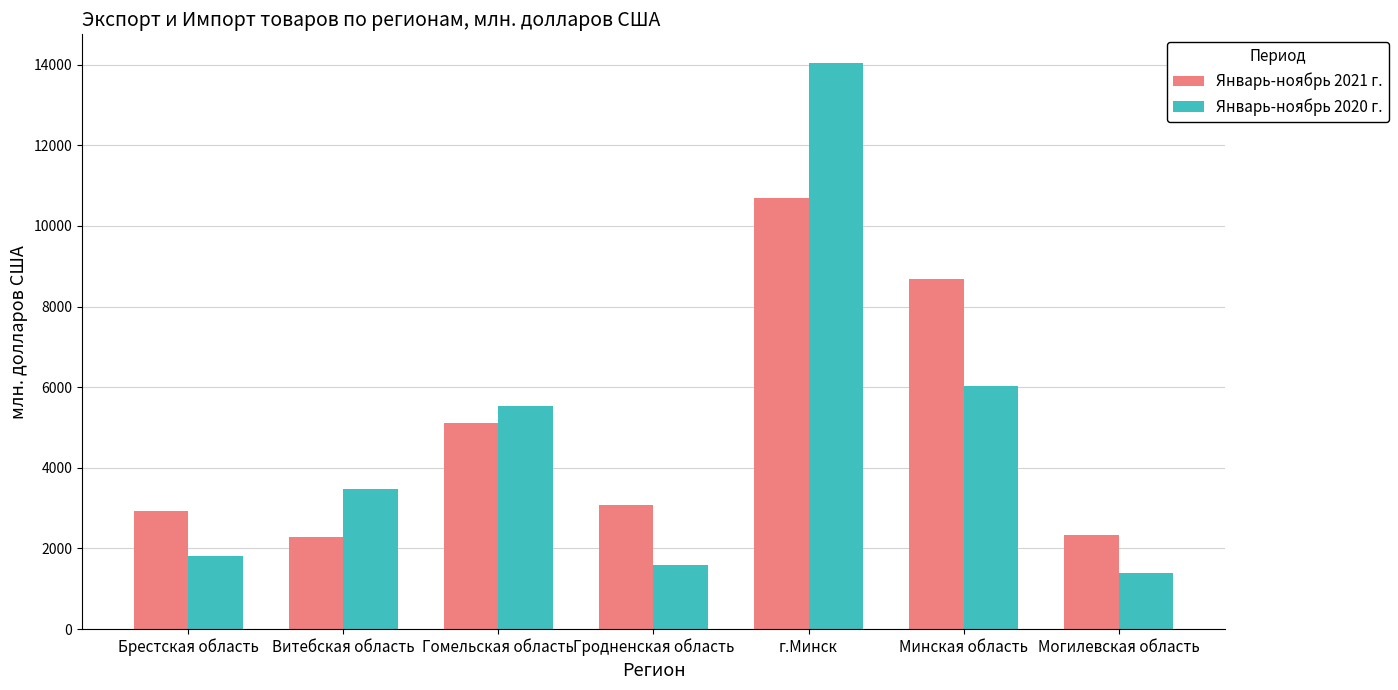

Is the value of Январь-ноябрь 2021 г. at Могилевская область greater than the value of Январь-ноябрь 2020 г. at Брестская область?

Yes